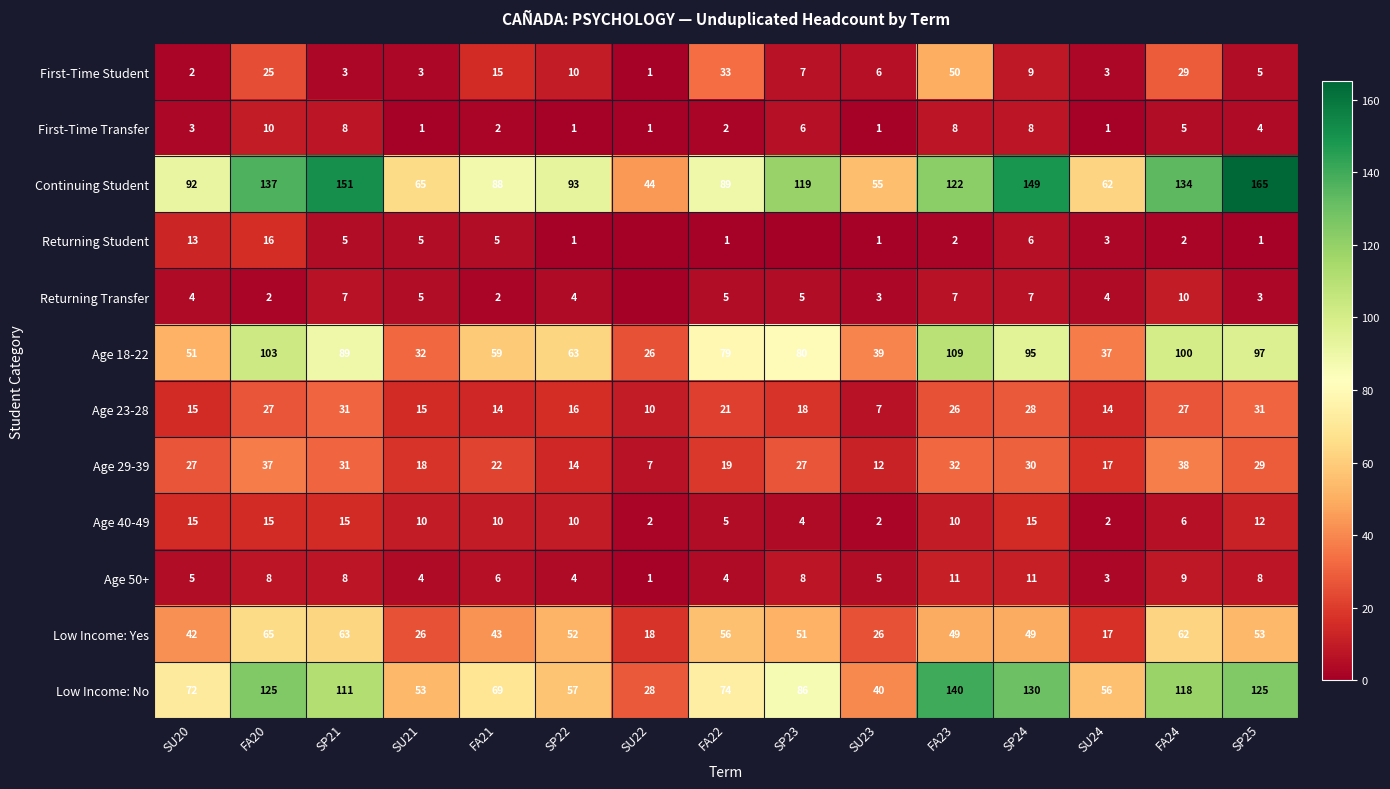

Is it true that Low Income: No equals 95 at FA23?

False